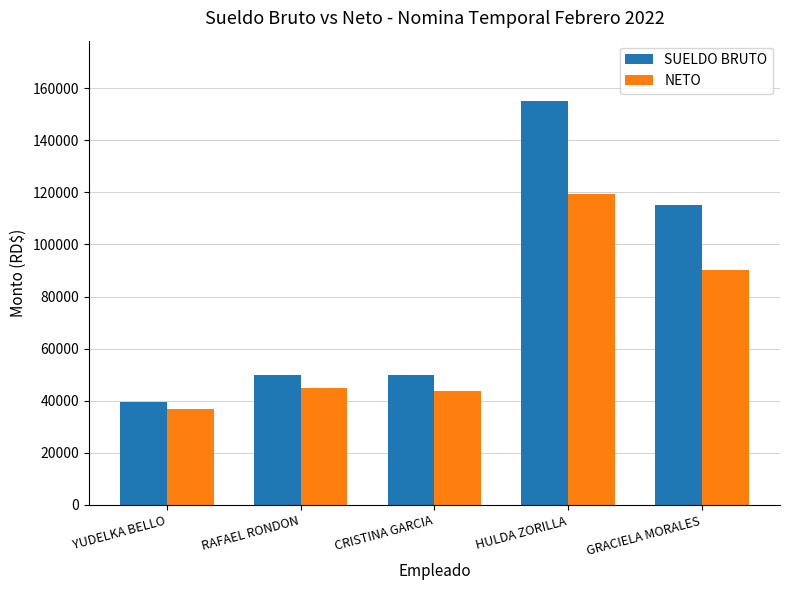

Is it true that NETO equals 62576.5 at YUDELKA BELLO?

False